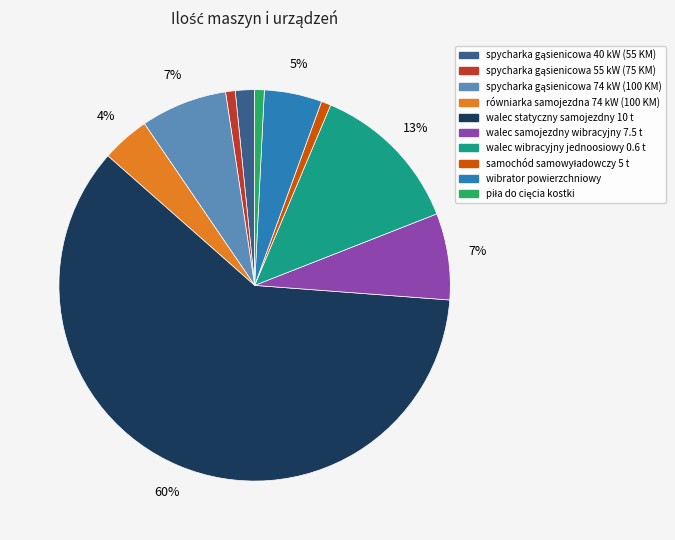

To the nearest percent, what is the average slice percentage?

10%